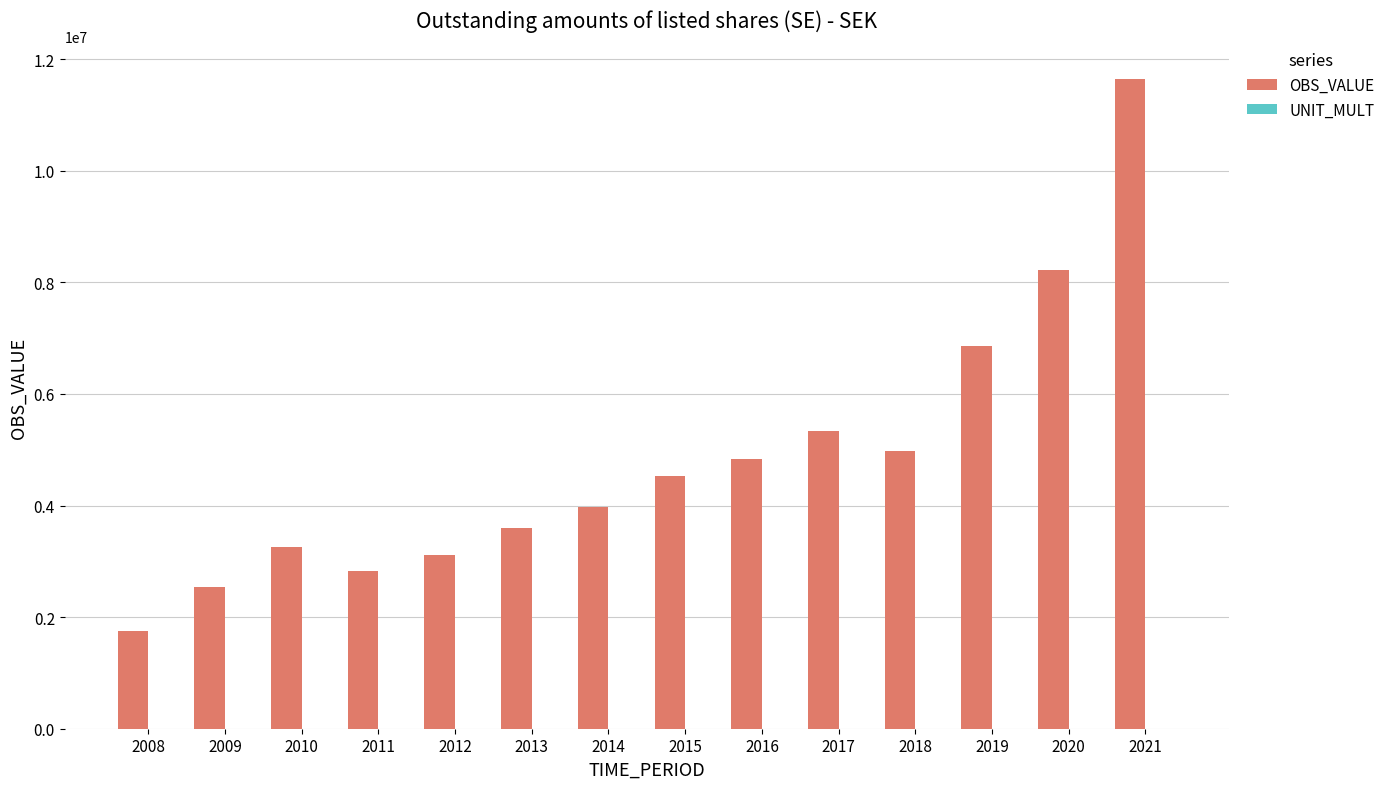

What value does the OBS_VALUE series have at 2019?

6852763.0